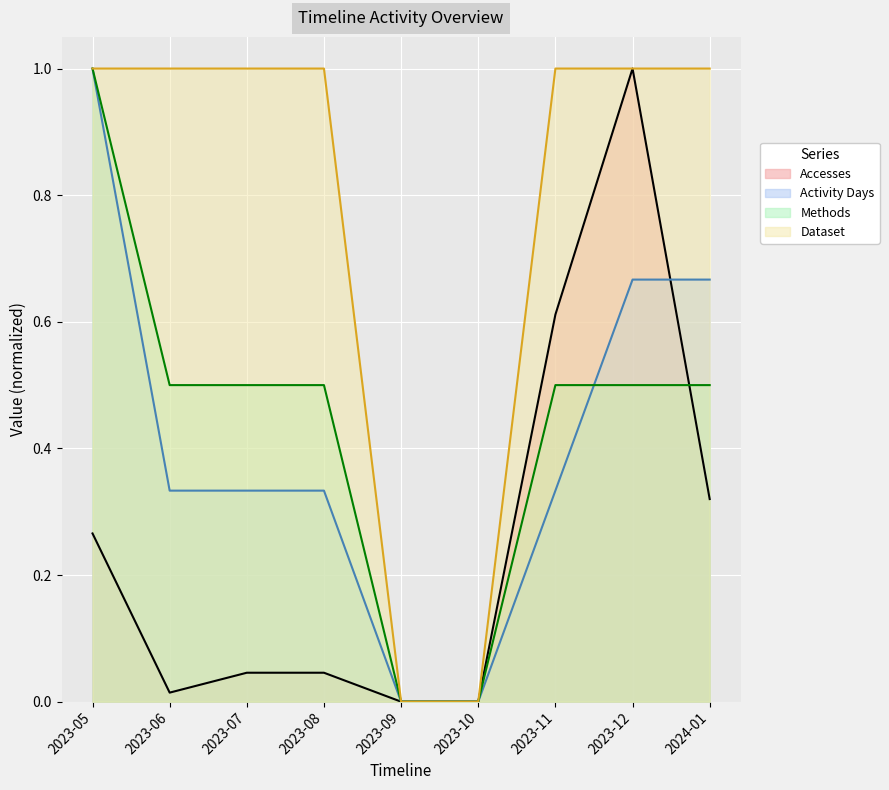

True or false: Activity Days and Methods intersect in this chart.

True